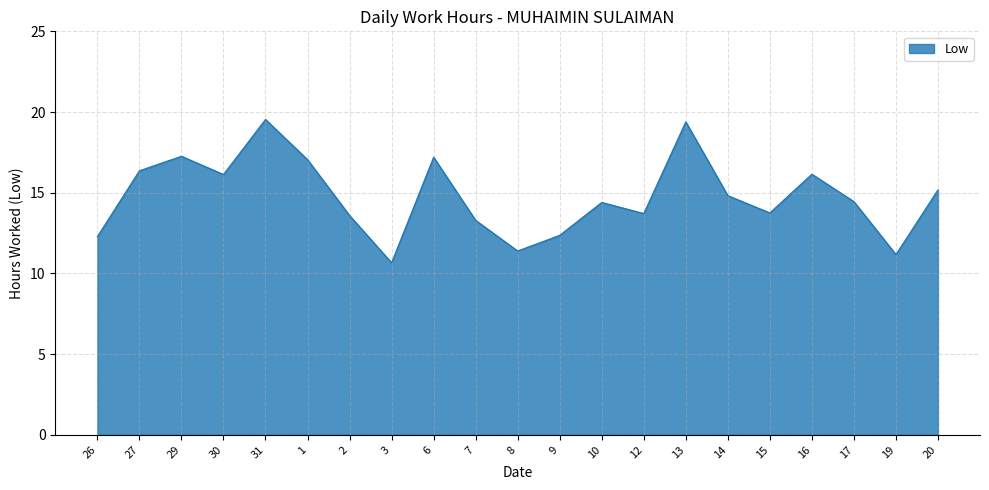

True or false: the data shows 15.2 at 20.

True